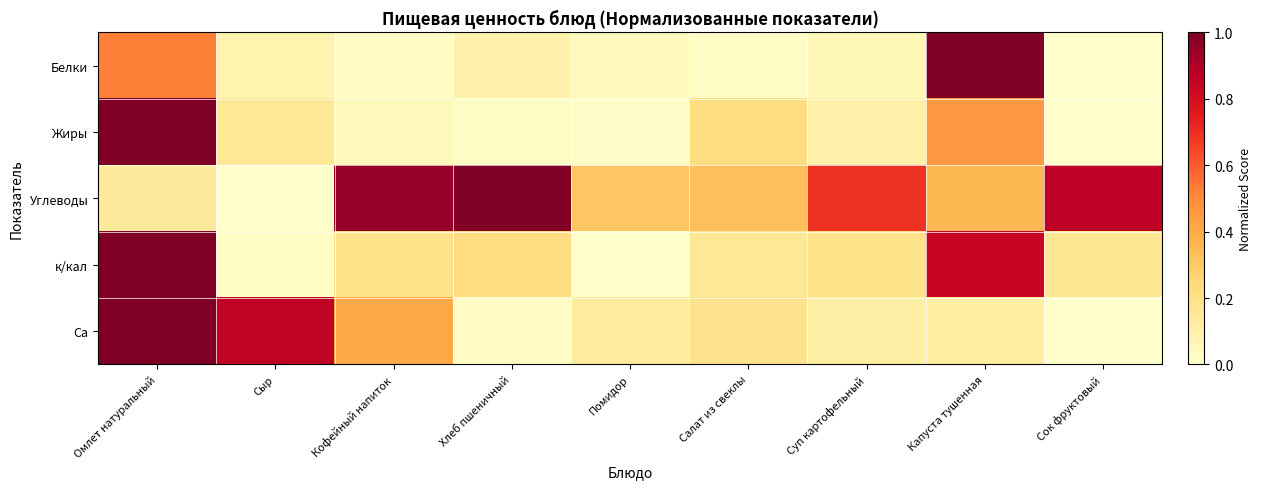

What is the total value across all series at Салат из свеклы?

0.9